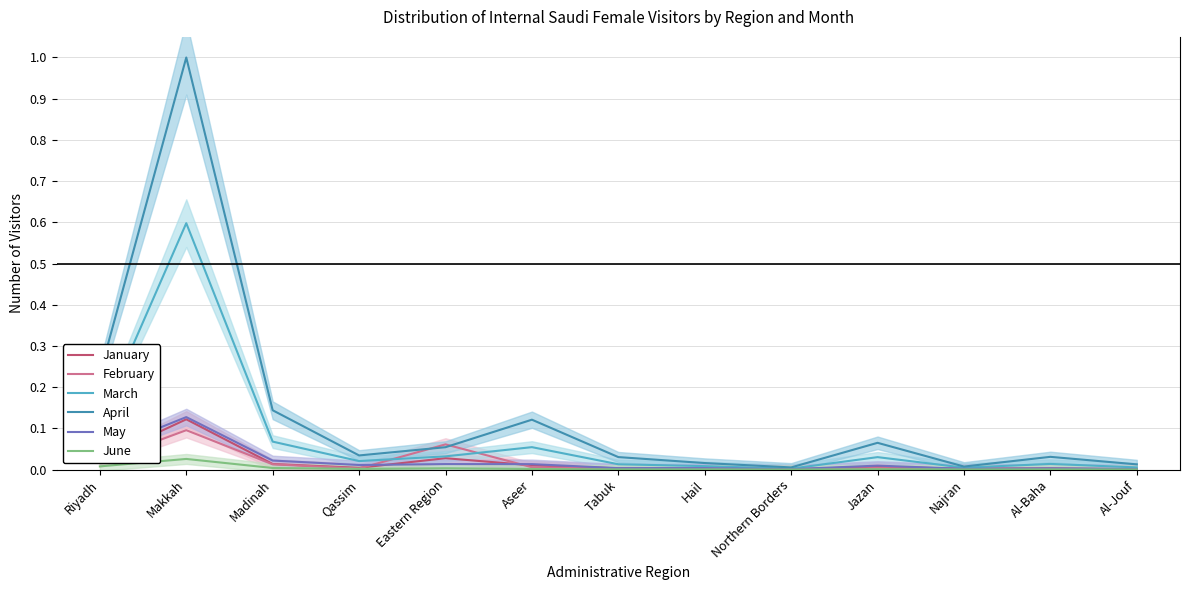

Between which two adjacent categories do February and April first intersect?

Qassim and Eastern Region